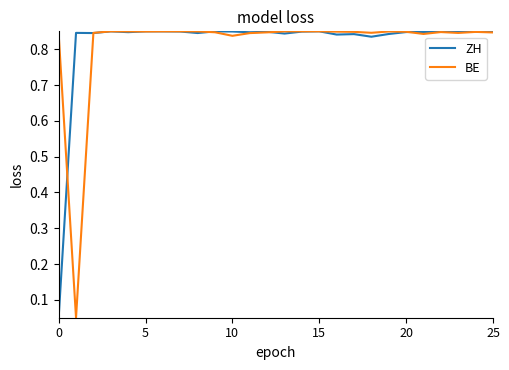

At which label does BE reach its peak?

15